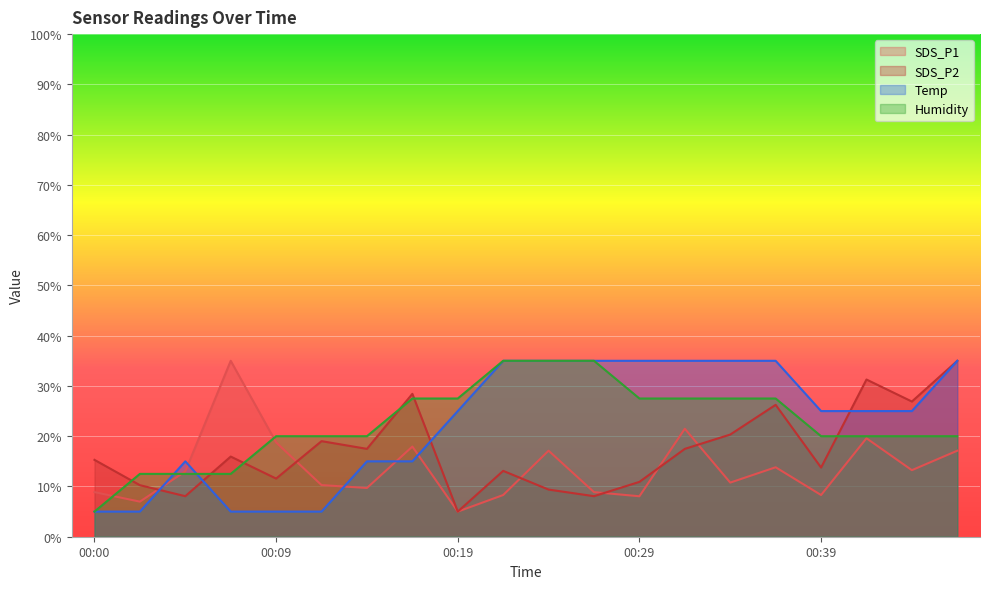

What is the value of the Humidity point at the 8th from the left?

27.5